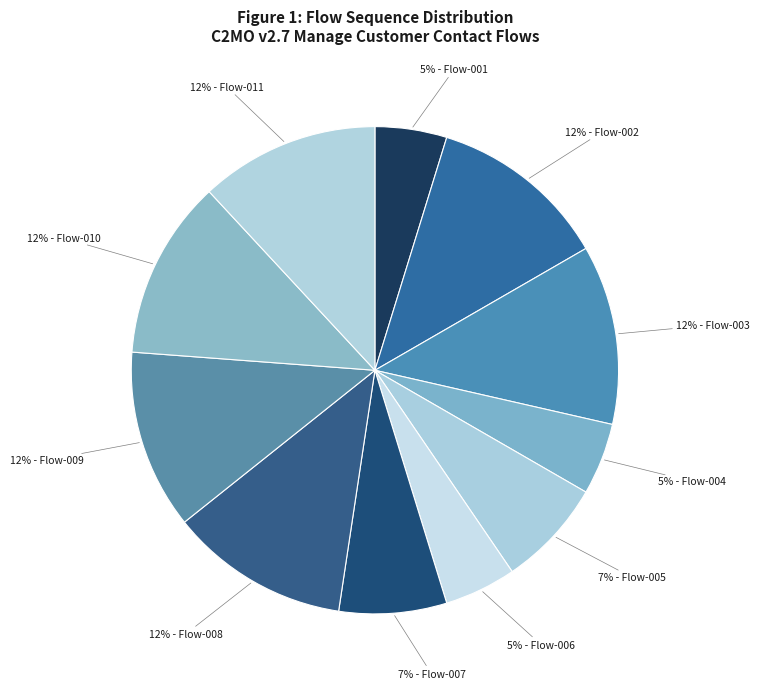

How many slices are in this pie chart?

11